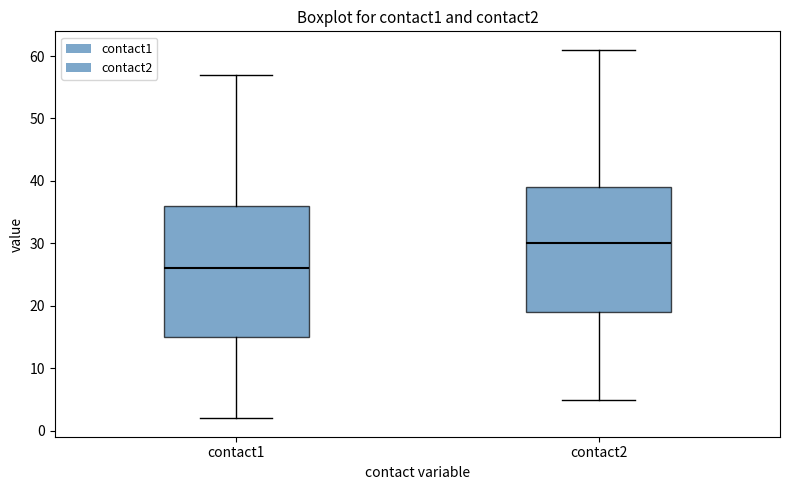

Where is the lower edge of the box for contact2 on the y-axis? The values are not printed on the chart, so give them approximately, as read against the axis.

19